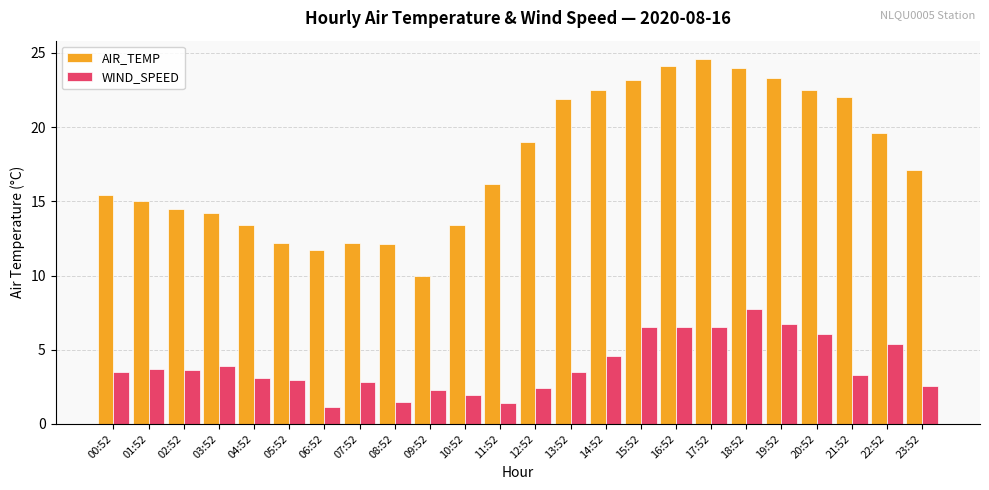

What is the spread (max minus min) of values at 10:52?

11.4